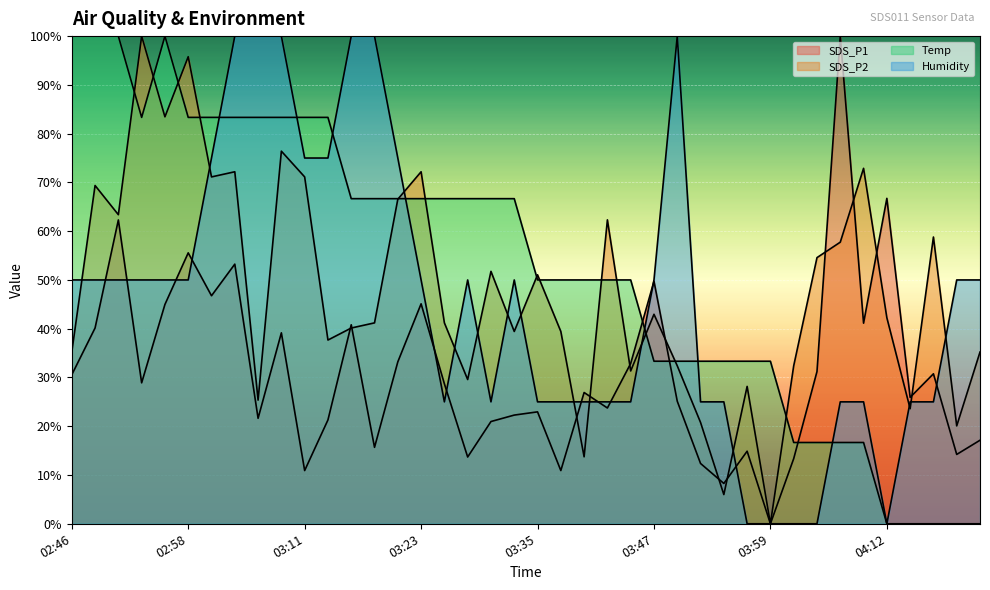

True or false: Humidity has more than 1 points higher than both neighbors.

True